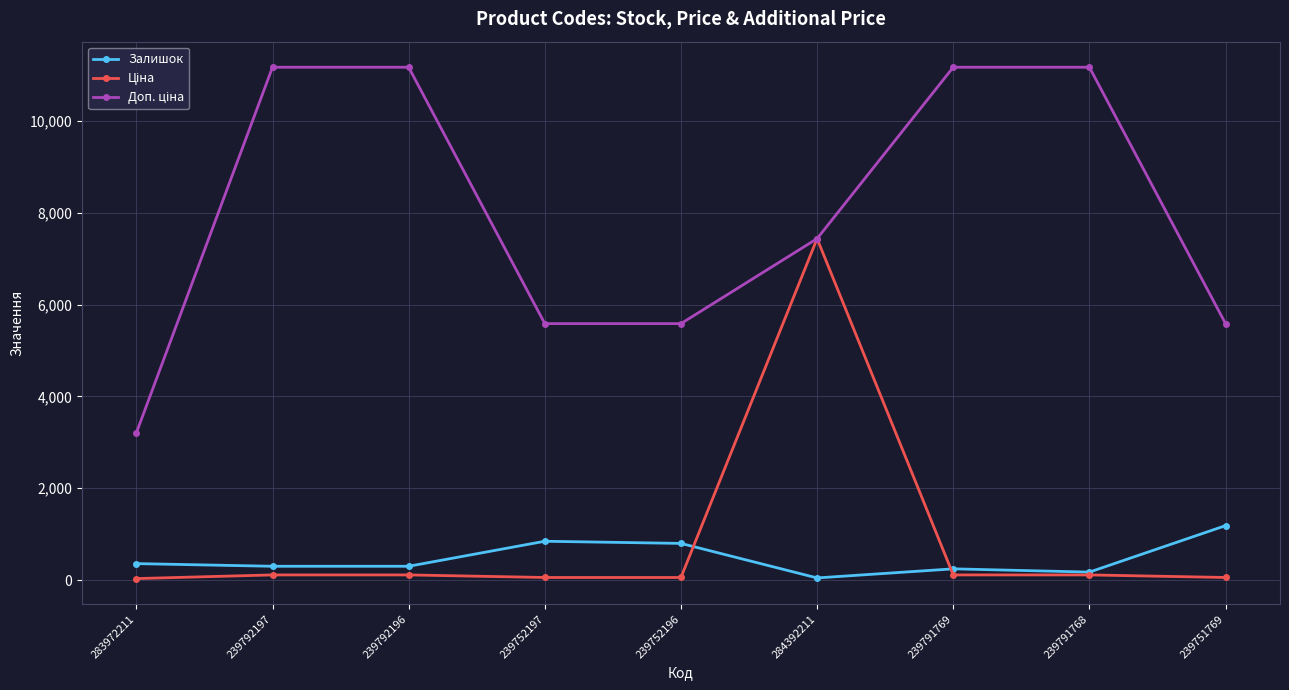

Is it true that Залишок equals 503.5 at 239751769?

False